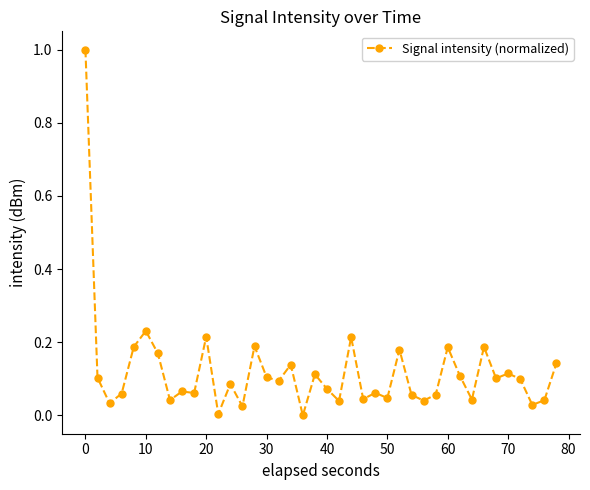

True or false: there are more than 2 points higher than both neighbors.

True